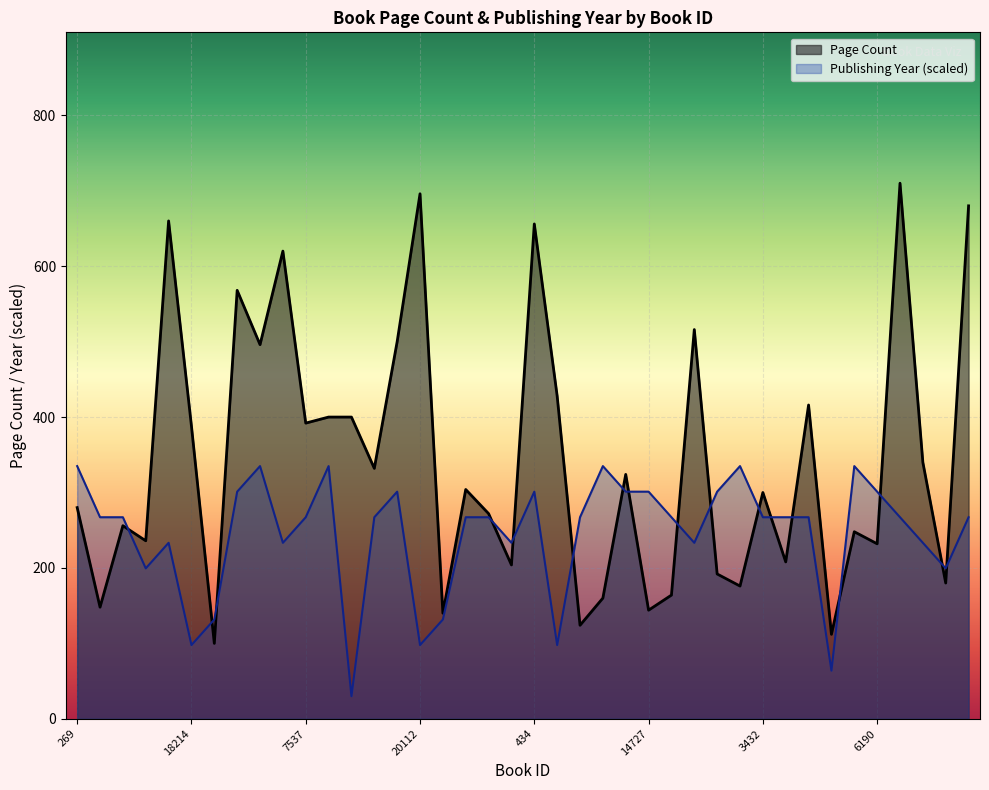

Between which two adjacent categories do Page Count and Publishing Year first intersect?

1570 and 13433